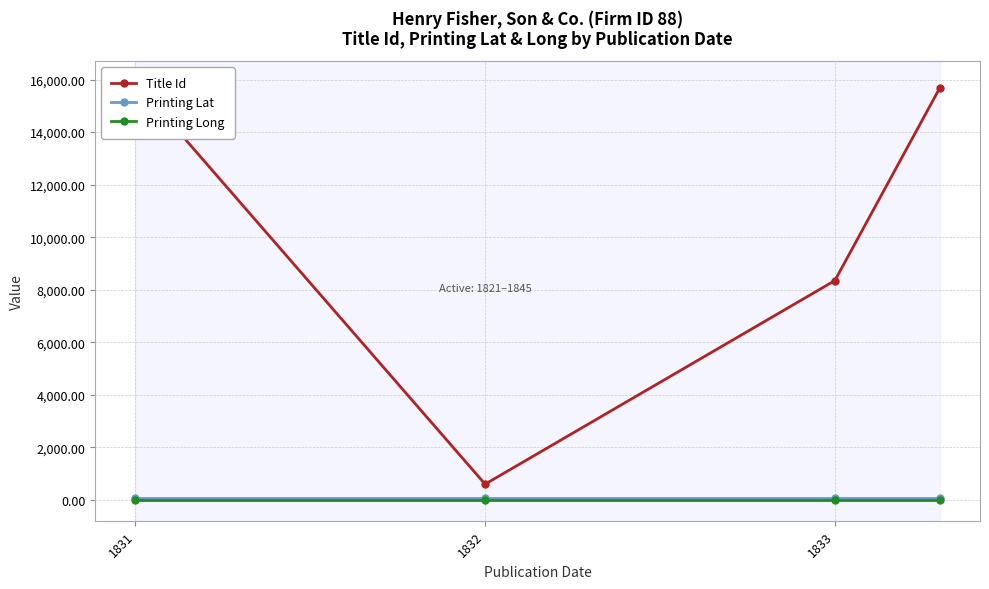

Reading left to right, transcribe all the data shown in this chart.

Title Id: 15912.0	597.0	8347.0	15681.0
Printing Lat: 51.5	51.5	51.5	51.5
Printing Long: -0.1	-0.1	-0.1	-0.1